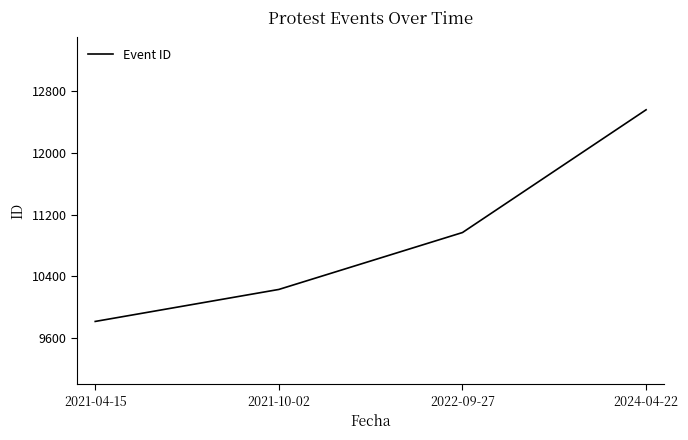

Read the value at 2024-04-22.

12561